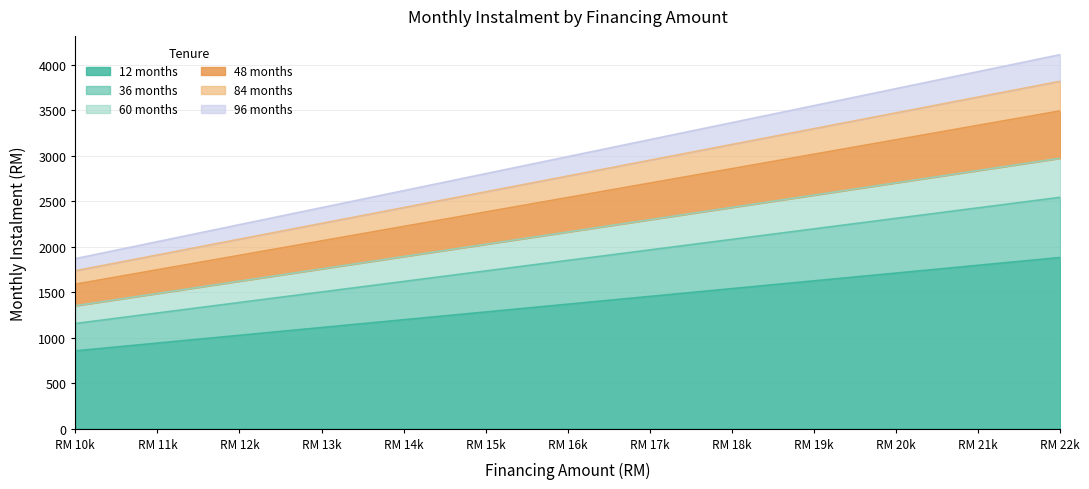

True or false: 48 months and 84 months intersect in this chart.

False